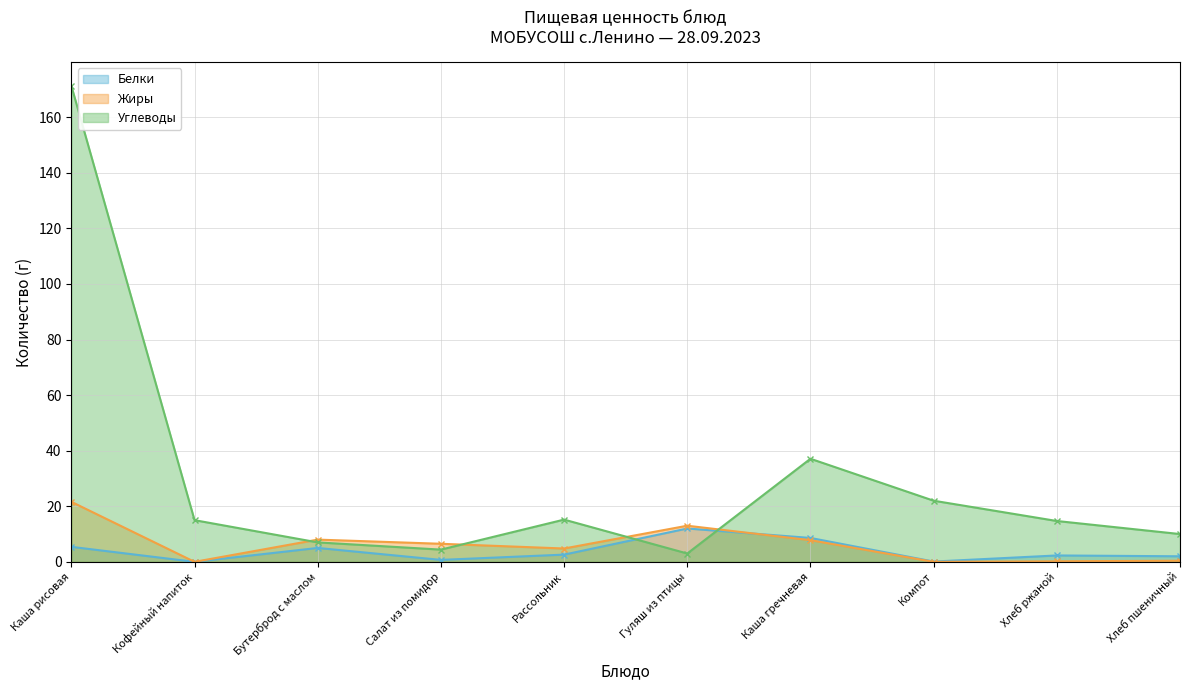

What is the label of the 8th point from the left?

Компот